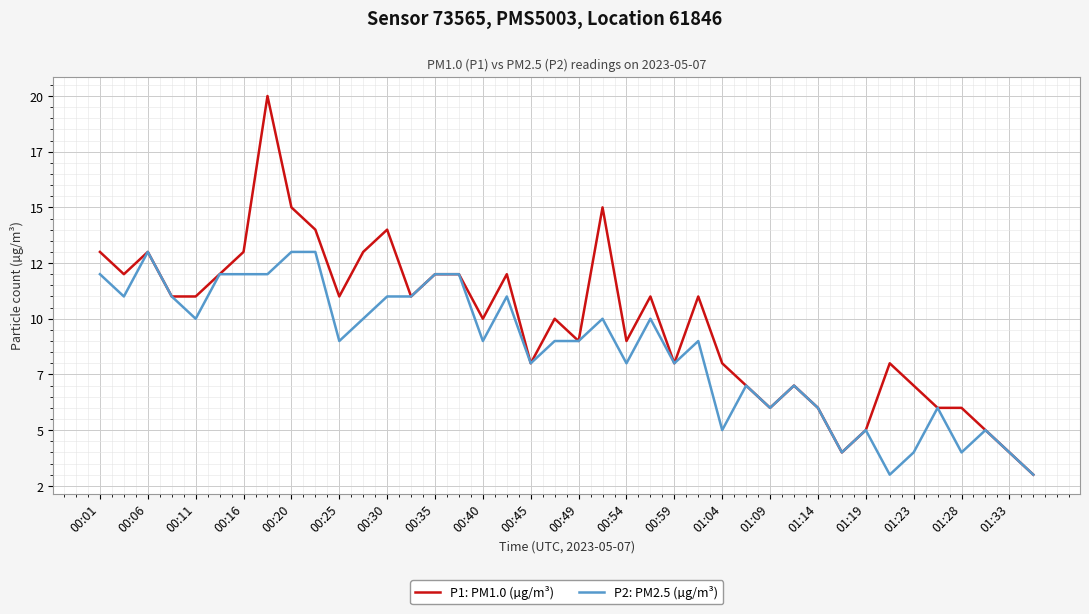

True or false: P1: PM1.0 (µg/m³) and P2: PM2.5 (µg/m³) intersect in this chart.

False